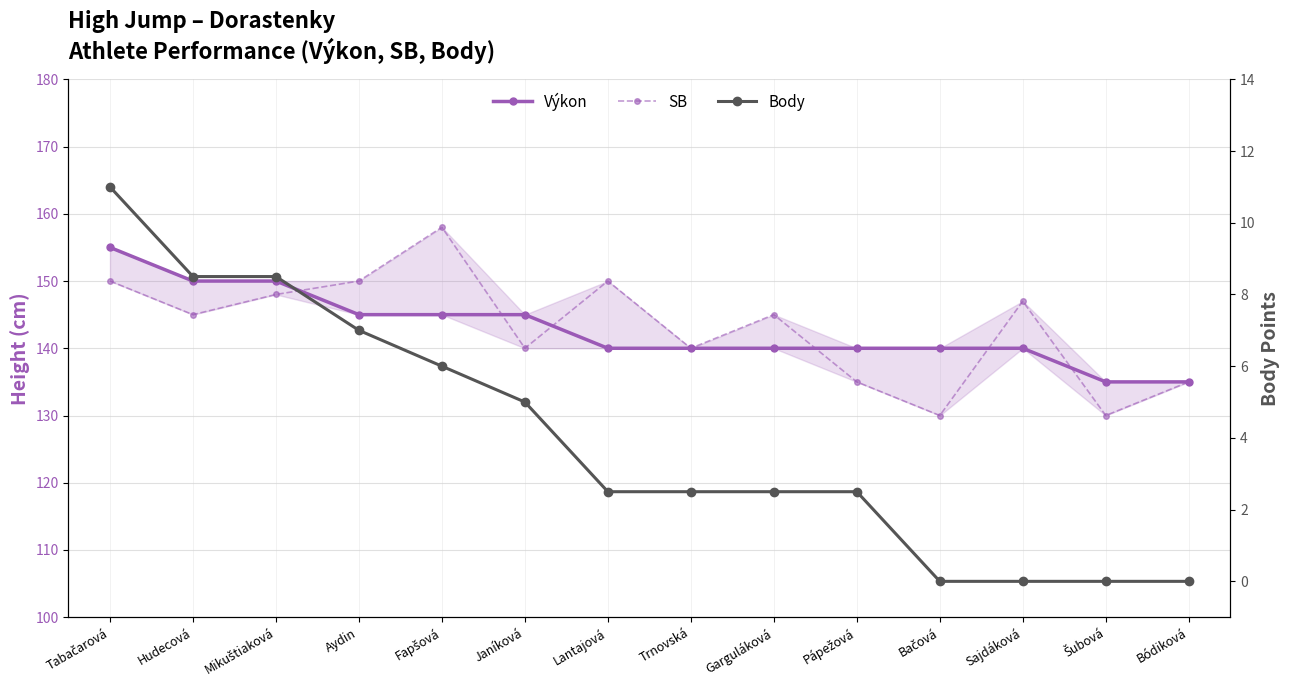

What is the total value across all series at Aydin?

302.0